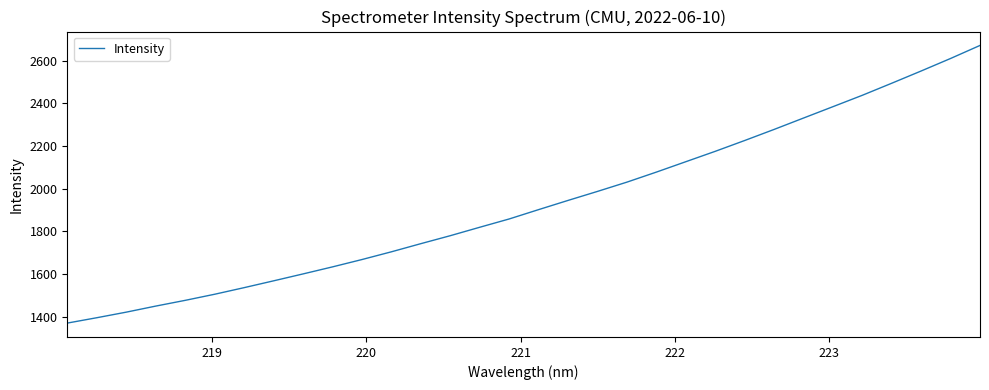

Reading left to right, transcribe all the data shown in this chart.

1370.1	1395.2	1421.4	1449.8	1476.7	1505.3	1536.2	1568.1	1600.5	1633.5	1667.9	1704.2	1742.3	1779.7	1819.2	1858.0	1901.9	1945.0	1987.2	2030.7	2077.7	2126.3	2175.0	2225.6	2277.5	2330.9	2384.1	2437.6	2494.0	2551.3	2610.0	2671.0